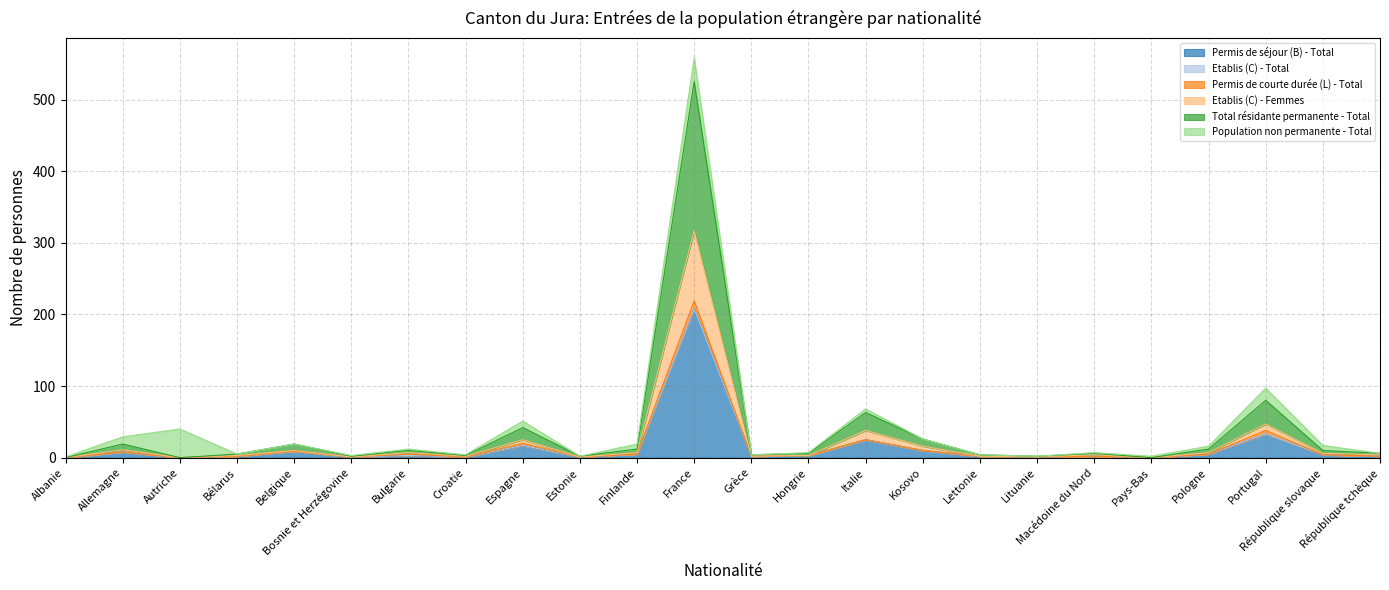

True or false: Permis de séjour (B) - Total has a value of 23 at Espagne.

False